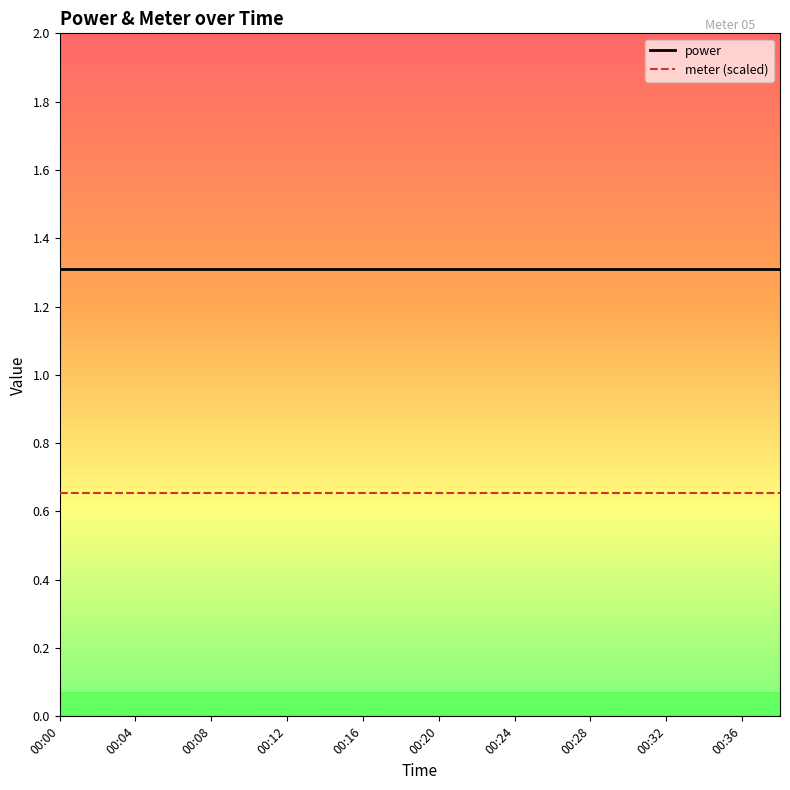

What is the sum of all meter (scaled) values?

13.1